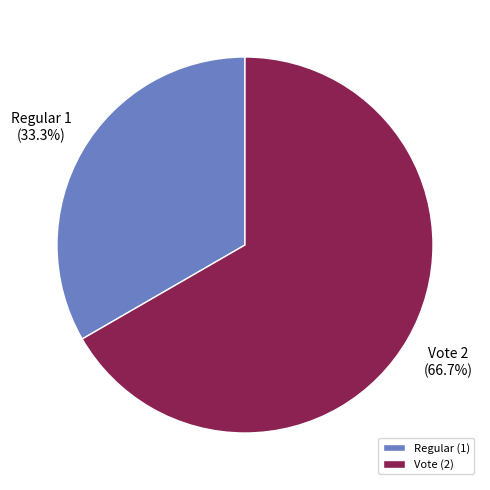

Approximately how many times larger is the value at Vote compared to Regular?

2.0